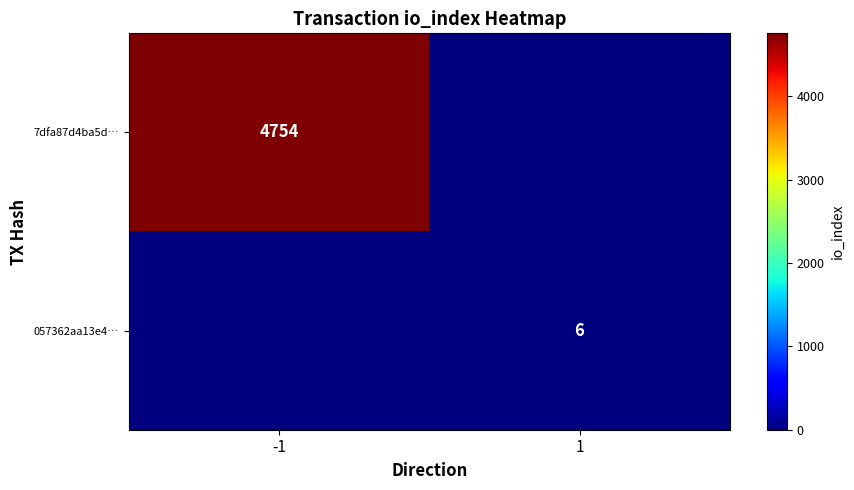

The 7dfa87d4ba5d… series shows 4754 at -1. True or false?

True